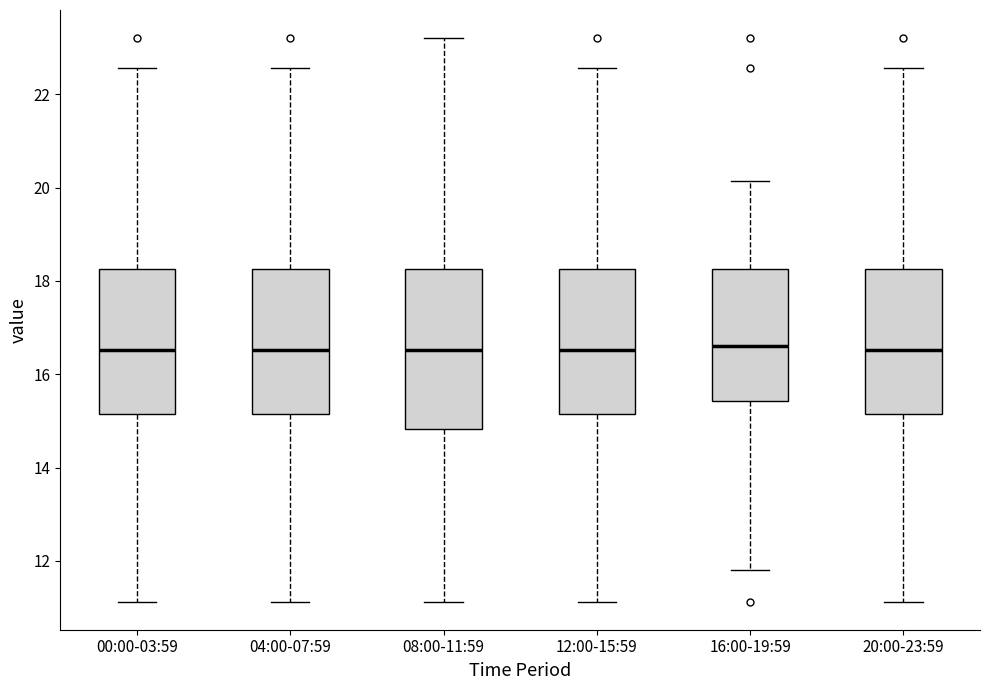

Where is the upper edge of the box for 12:00-15:59 on the y-axis? The values are not printed on the chart, so give them approximately, as read against the axis.

18.2